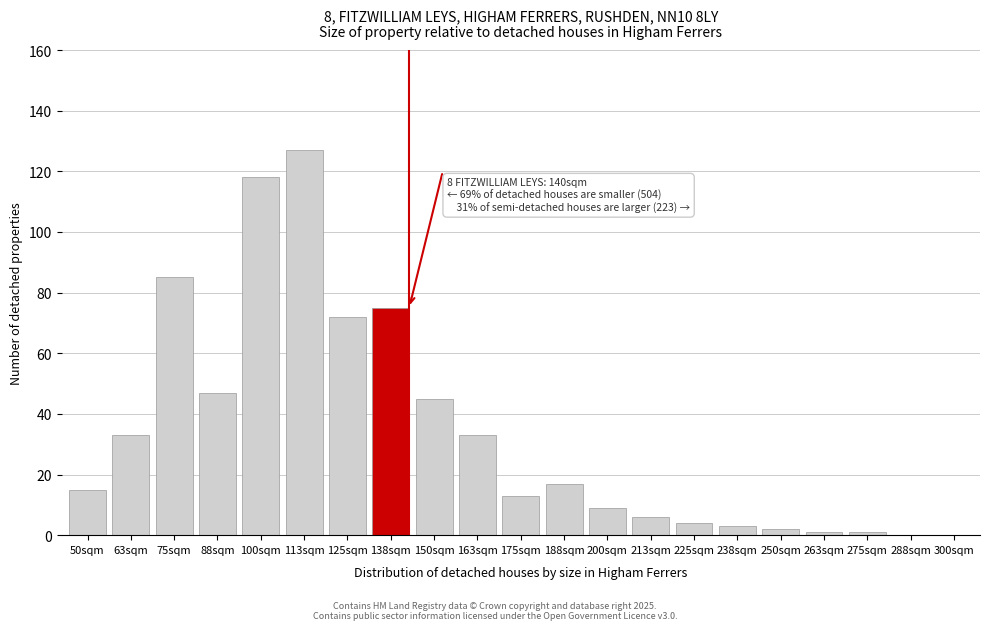

Reading left to right, transcribe all the data shown in this chart.

50sqm=15	63sqm=33	75sqm=85	88sqm=47	100sqm=118	113sqm=127	125sqm=72	138sqm=75	150sqm=45	163sqm=33	175sqm=13	188sqm=17	200sqm=9	213sqm=6	225sqm=4	238sqm=3	250sqm=2	263sqm=1	275sqm=1	288sqm=0	300sqm=0